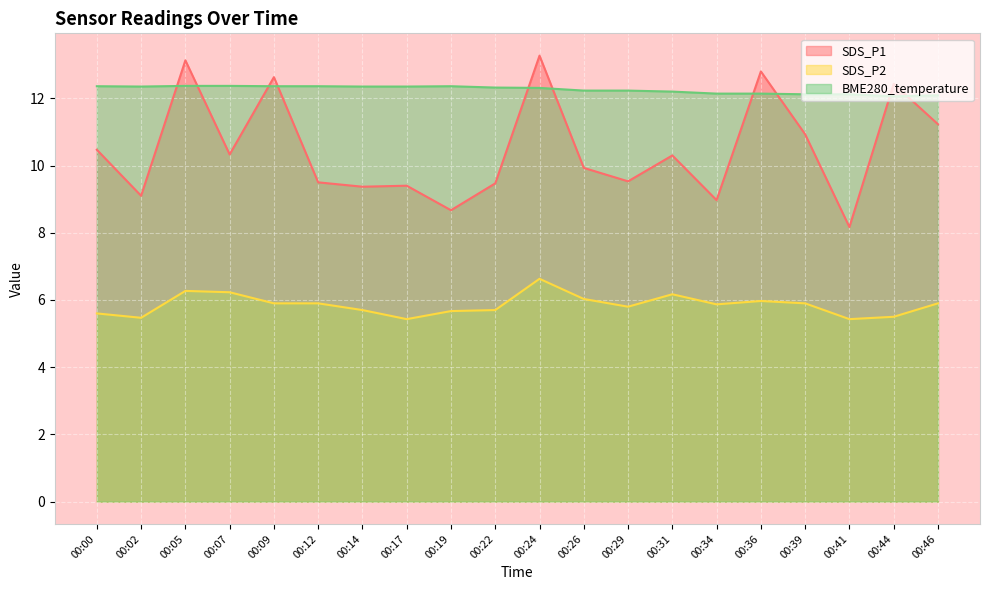

Between 00:17 and 00:22, which series saw the biggest shift?

SDS_P2